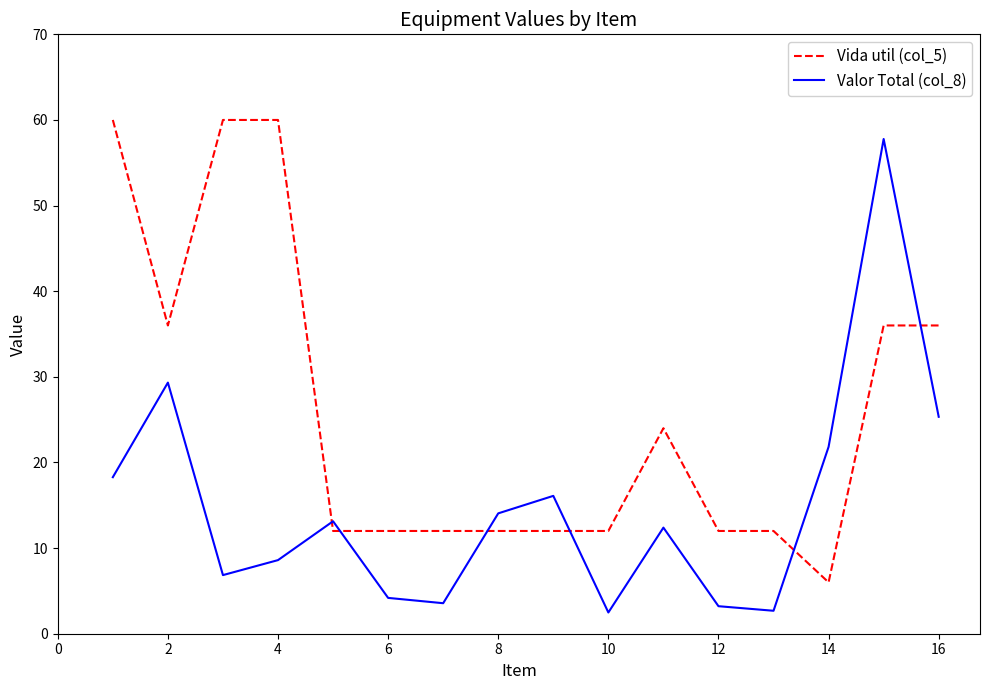

What is the maximum value shown in the chart?

60.0